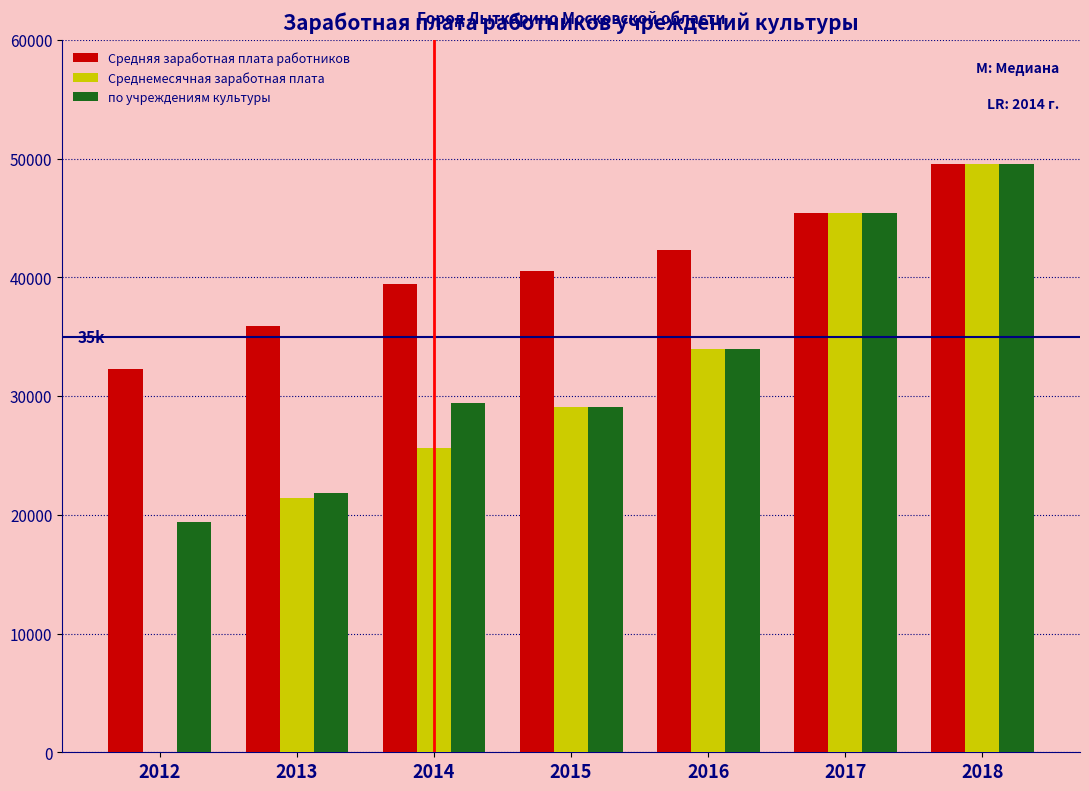

Reading right to left, transcribe all the data shown in this chart.

Средняя заработная плата работников: 2018=49562.5	2017=45386.9	2016=42338.5	2015=40515.3	2014=39462.0	2013=35941.1	2012=32297.0
Среднемесячная заработная плата: 2018=49562.5	2017=45386.9	2016=33955.5	2015=29049.5	2014=25610.8	2013=21420.9	2012=0.0
по учреждениям культуры: 2018=49562.5	2017=45386.9	2016=33955.5	2015=29049.5	2014=29421.2	2013=21822.1	2012=19352.6